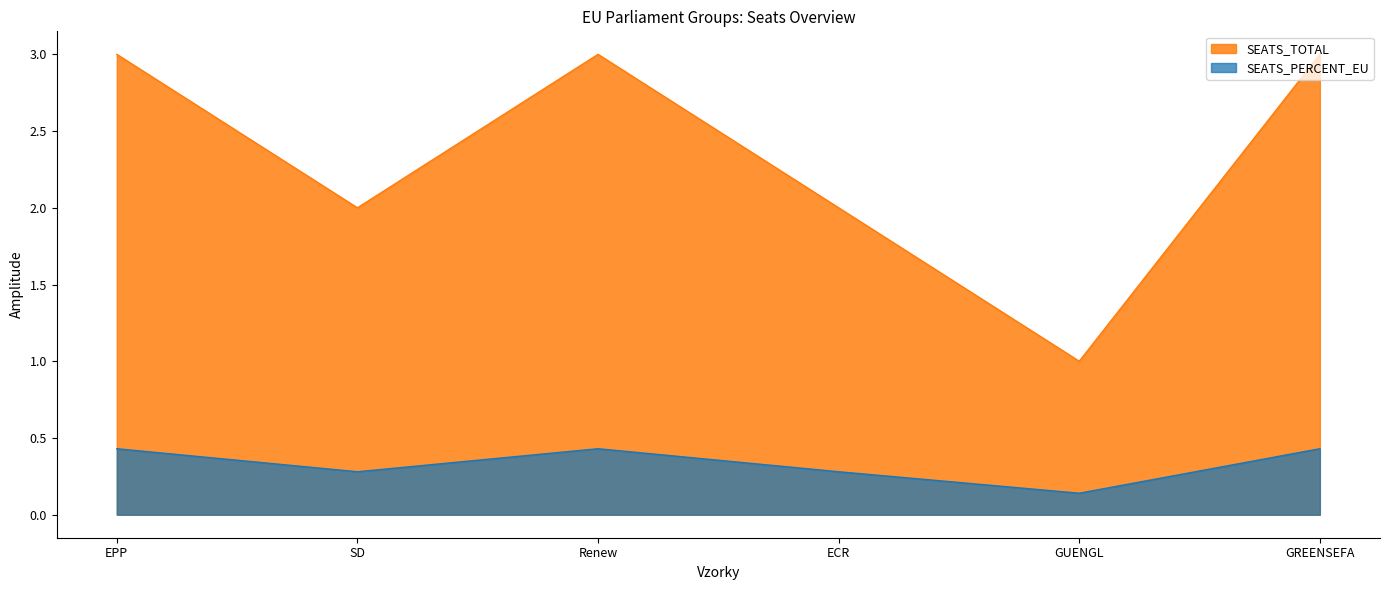

True or false: SEATS_TOTAL and SEATS_PERCENT_EU intersect in this chart.

False